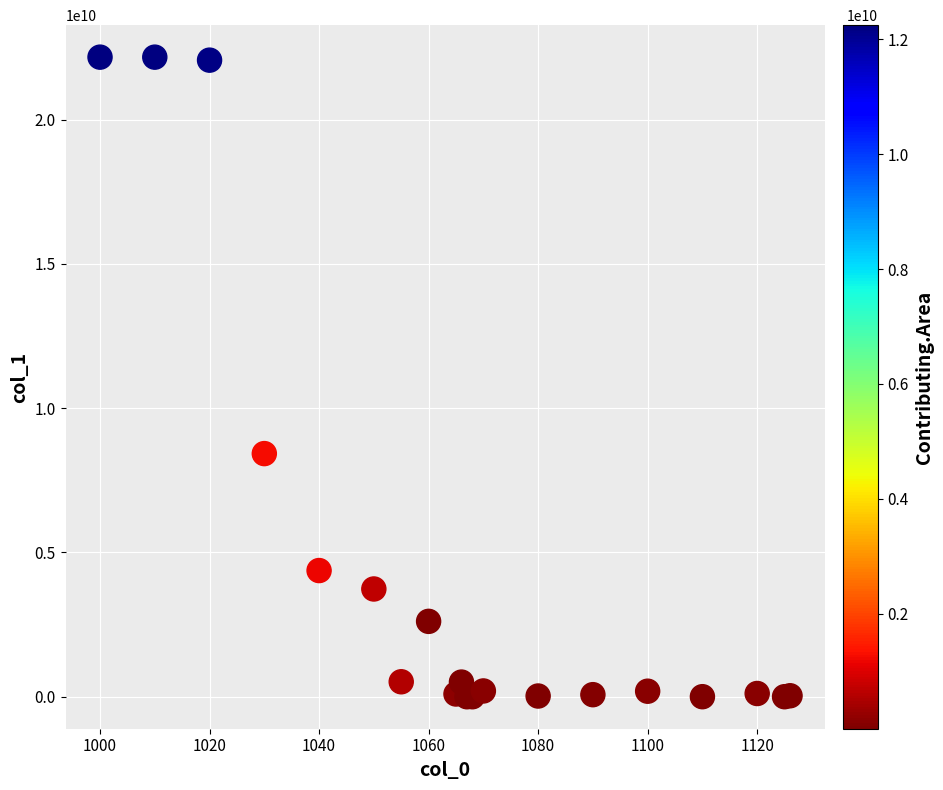

What Y value in the scatter plot is closest to 11085046613?

8428009437